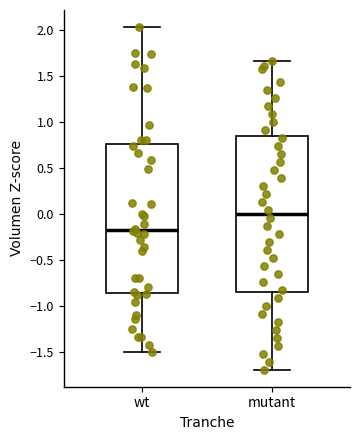

Reading left to right, transcribe this box plot: for each box, give where its median line is, the range the box spans, and where its two whiskers end, as read against the y-axis. The values are not printed on the chart, so give them approximately, as read against the axis.

wt: median -0.15, box -0.85 to 0.75, whiskers -1.50 to 2.05
mutant: median 0.00, box -0.85 to 0.85, whiskers -1.70 to 1.65